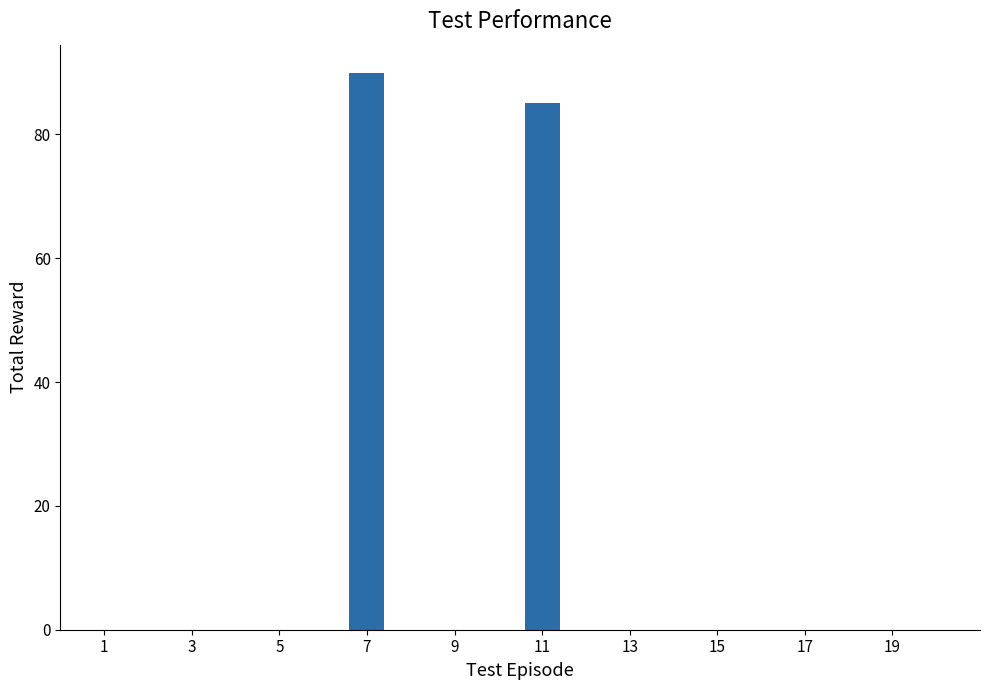

What is the sum of all values?

175